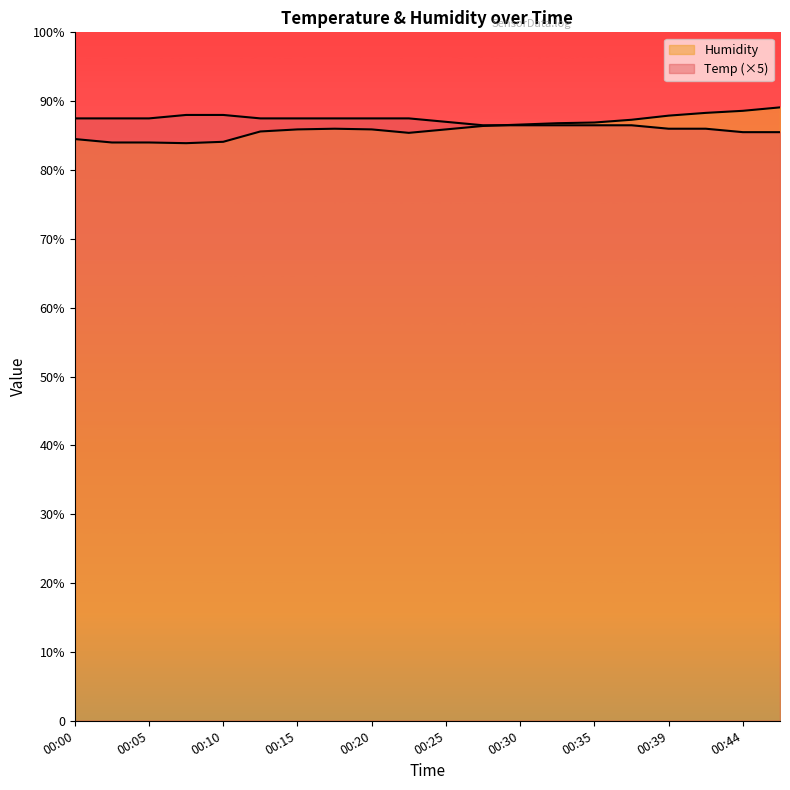

At which category is the sum across all series the highest?

00:47